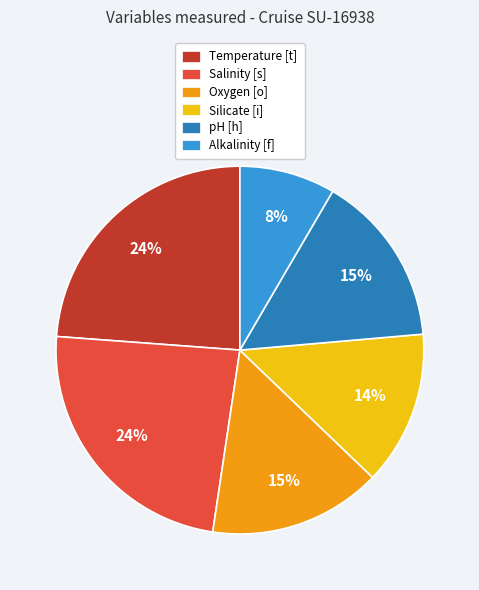

To the nearest percent, what is the average slice percentage?

17%